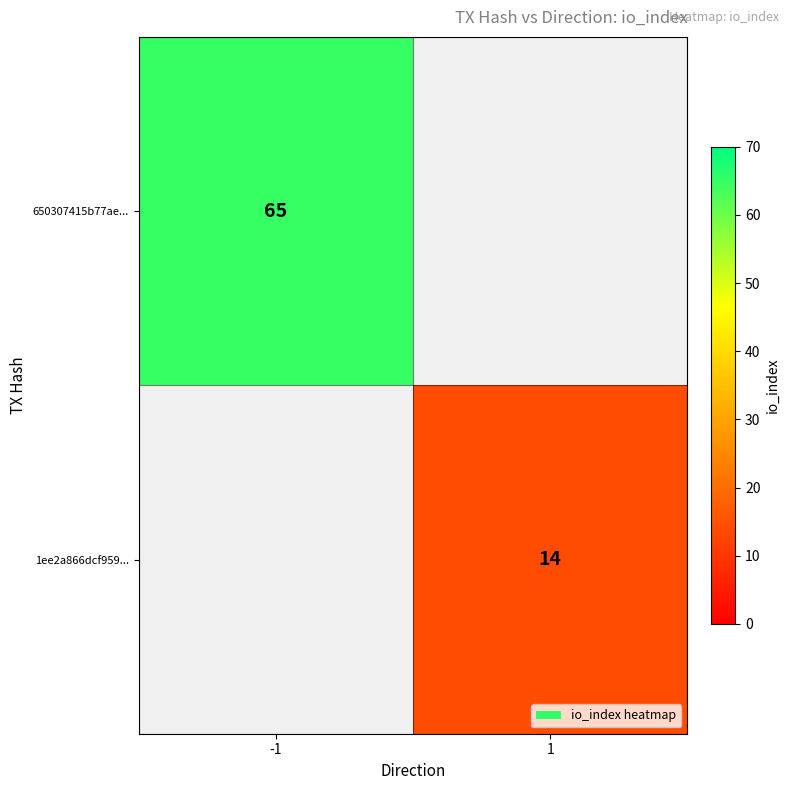

The 1ee2a866dcf959... series shows 4.5 at 1. True or false?

False